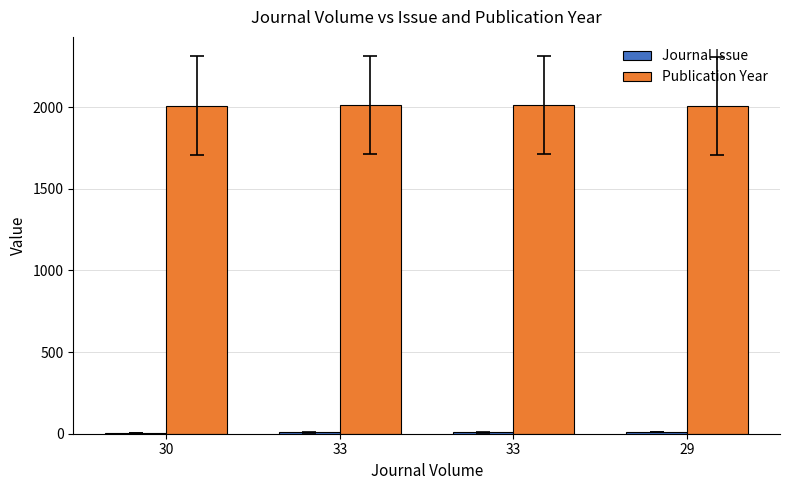

How many groups of bars are there?

4